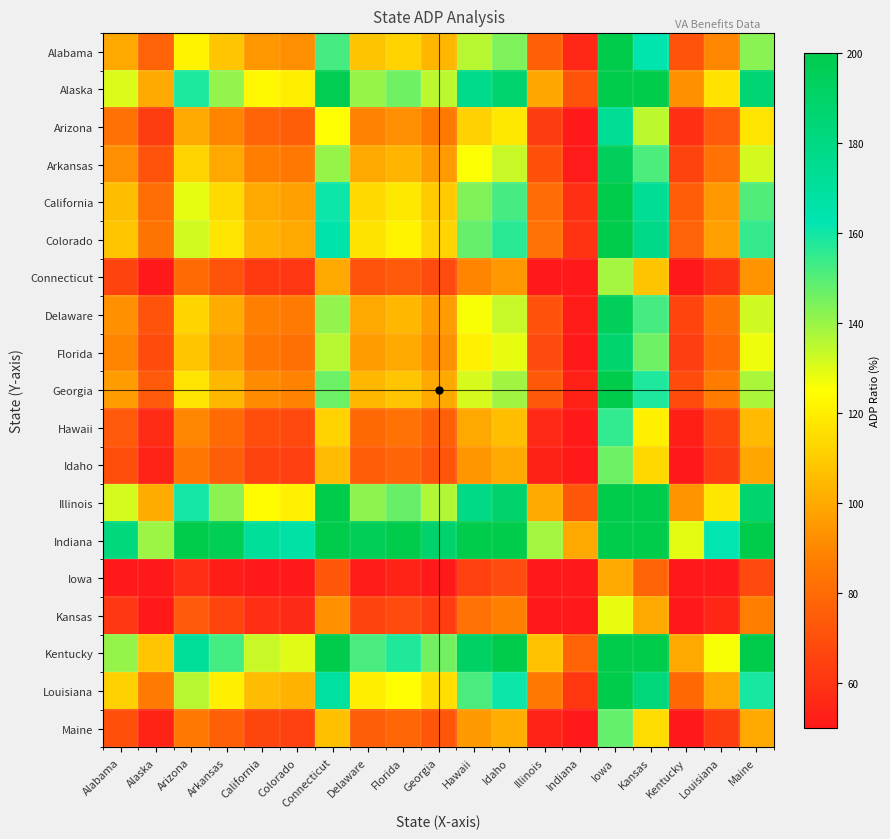

Which series has the largest range (max minus min)?

Indiana